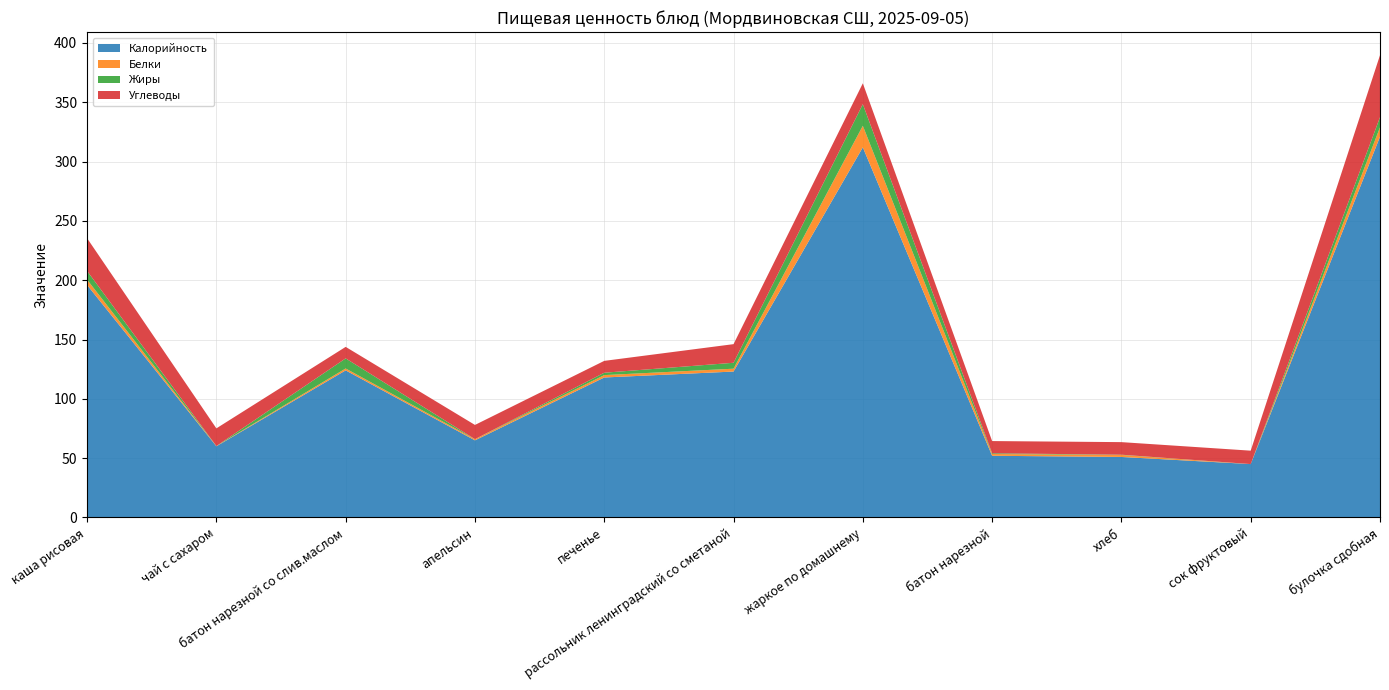

Reading left to right, extract all data points from this chart.

Калорийность: 196.0	60.0	124.0	65.0	118.0	123.0	312.0	52.0	51.0	45.0	321.0
Белки: 4.5	0.2	1.6	1.0	2.0	2.4	18.2	1.5	1.7	0.0	7.9
Жиры: 7.3	0.0	8.5	0.0	2.0	5.0	18.2	0.6	0.2	0.0	8.5
Углеводы: 27.6	14.9	9.7	12.0	10.0	15.7	17.6	10.3	10.6	11.3	52.3